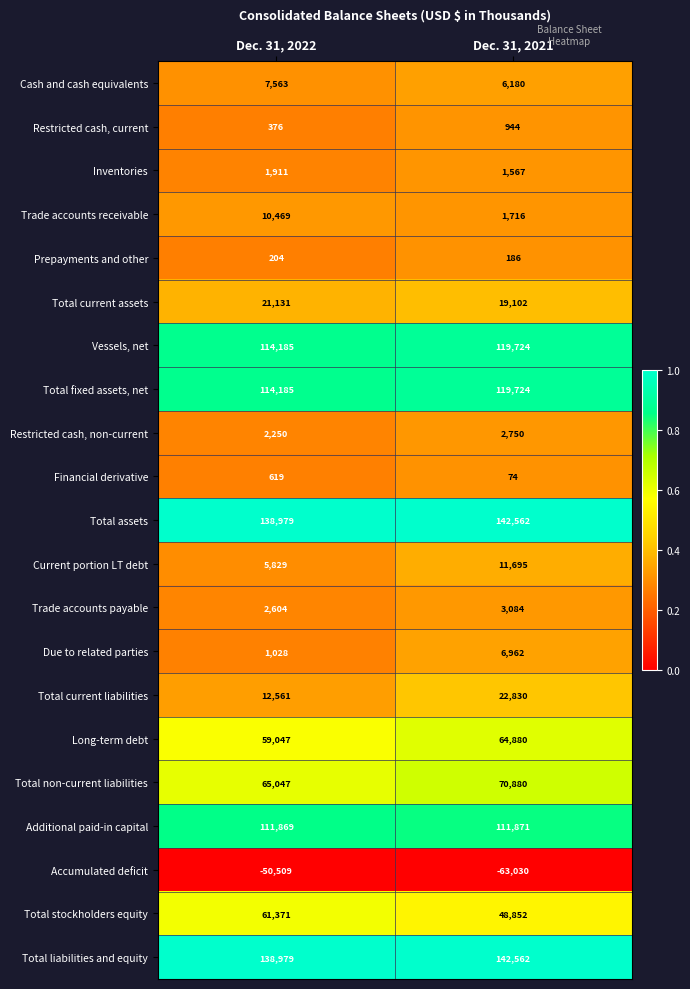

The value of Long-term debt at Dec. 31, 2021 is 13307. True or false?

False